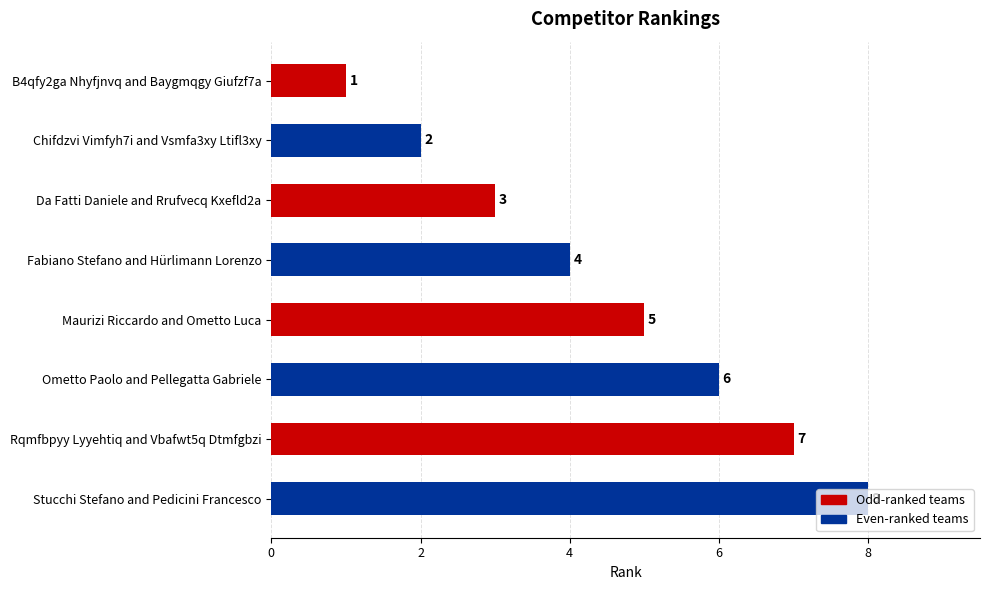

Between Stucchi Stefano and Pedicini Francesco and Da Fatti Daniele and Rrufvecq Kxefld2a, which is larger?

Stucchi Stefano and Pedicini Francesco